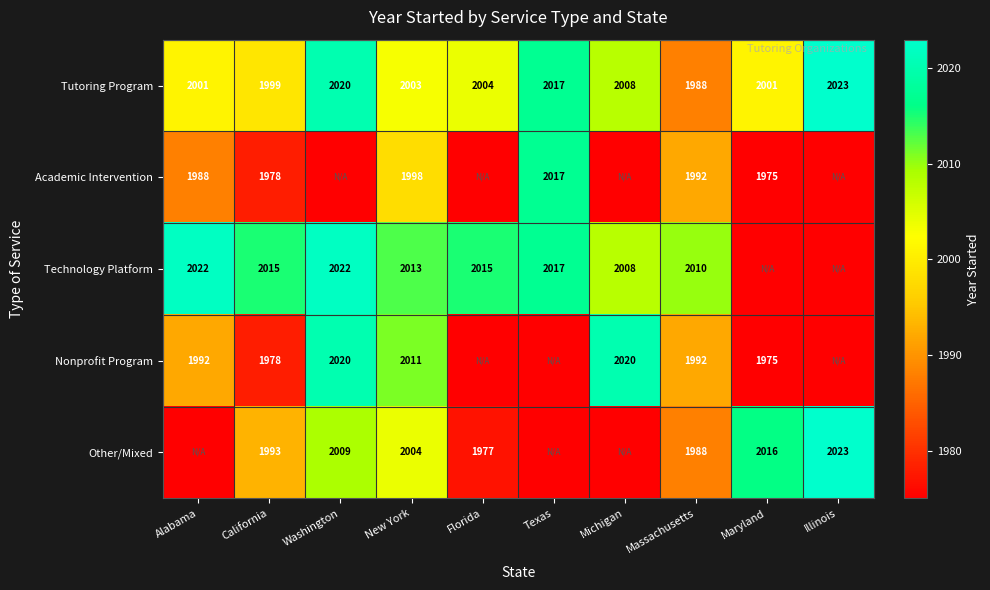

What value does the Tutoring Program series have at Florida, to the nearest 5?

2005